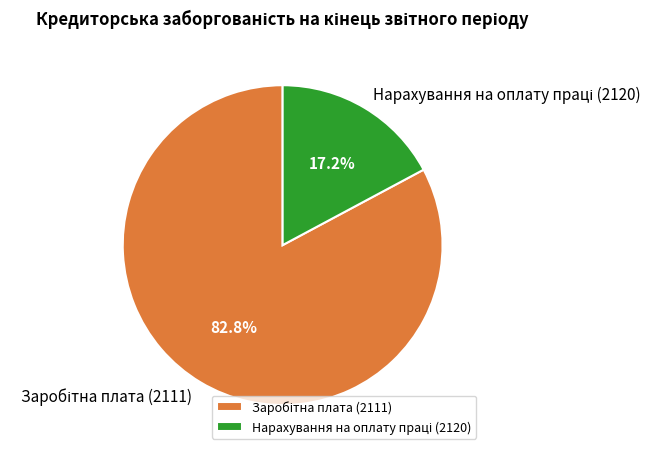

Is there any slice that represents more than half of the pie?

Yes